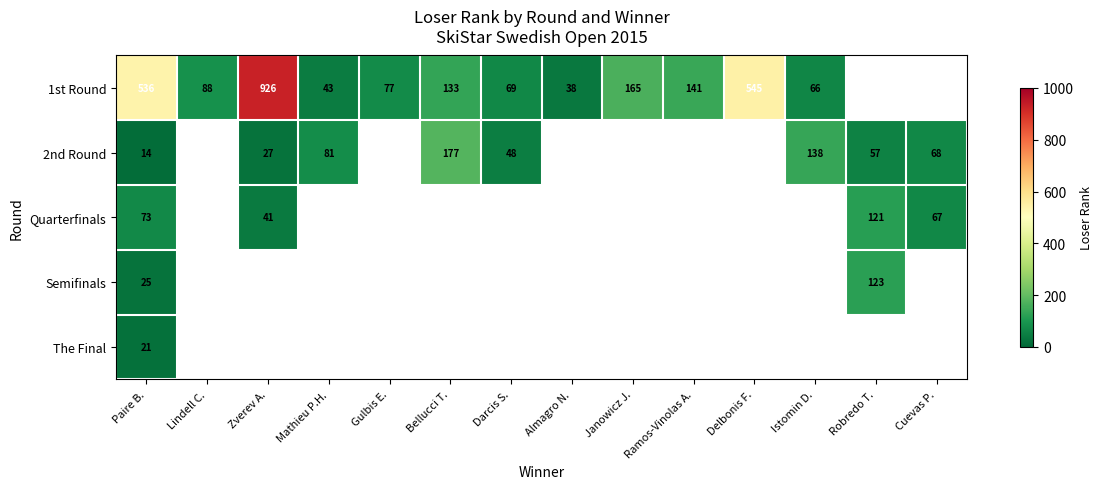

At Bellucci T., list the series in order from largest to smallest.

2nd Round, Quarterfinals, Semifinals, The Final, 1st Round